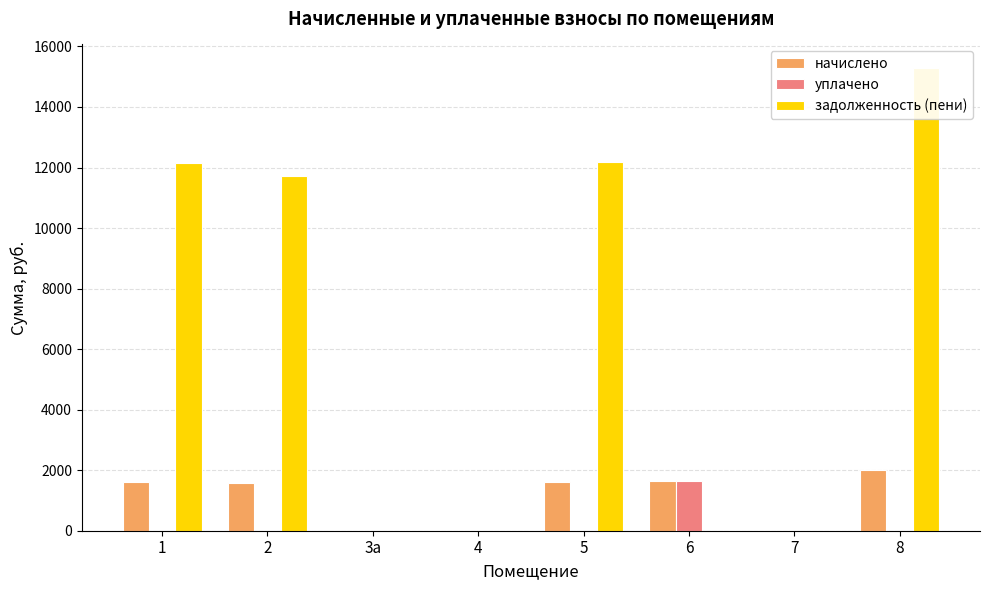

At which label does начислено reach its peak?

8